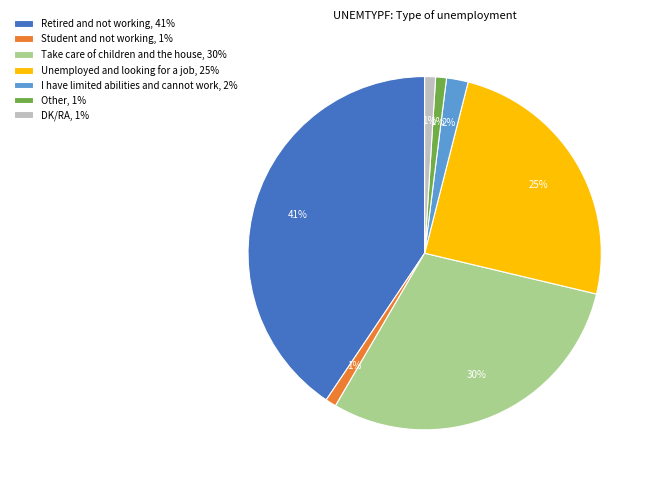

Approximately how many times larger is the value at Retired and not working compared to Other?

41.0